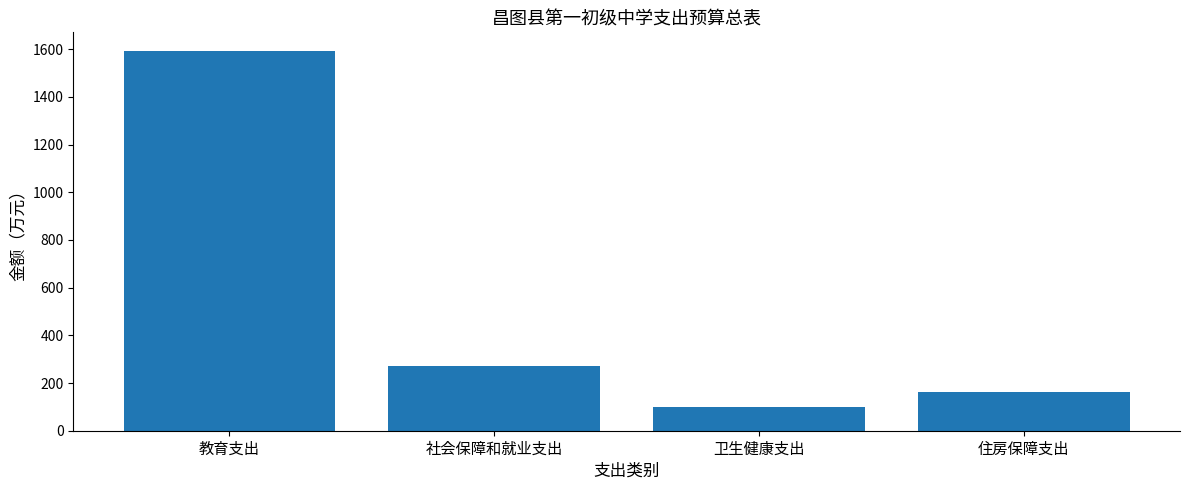

Which has a higher value, 社会保障和就业支出 or 住房保障支出?

社会保障和就业支出